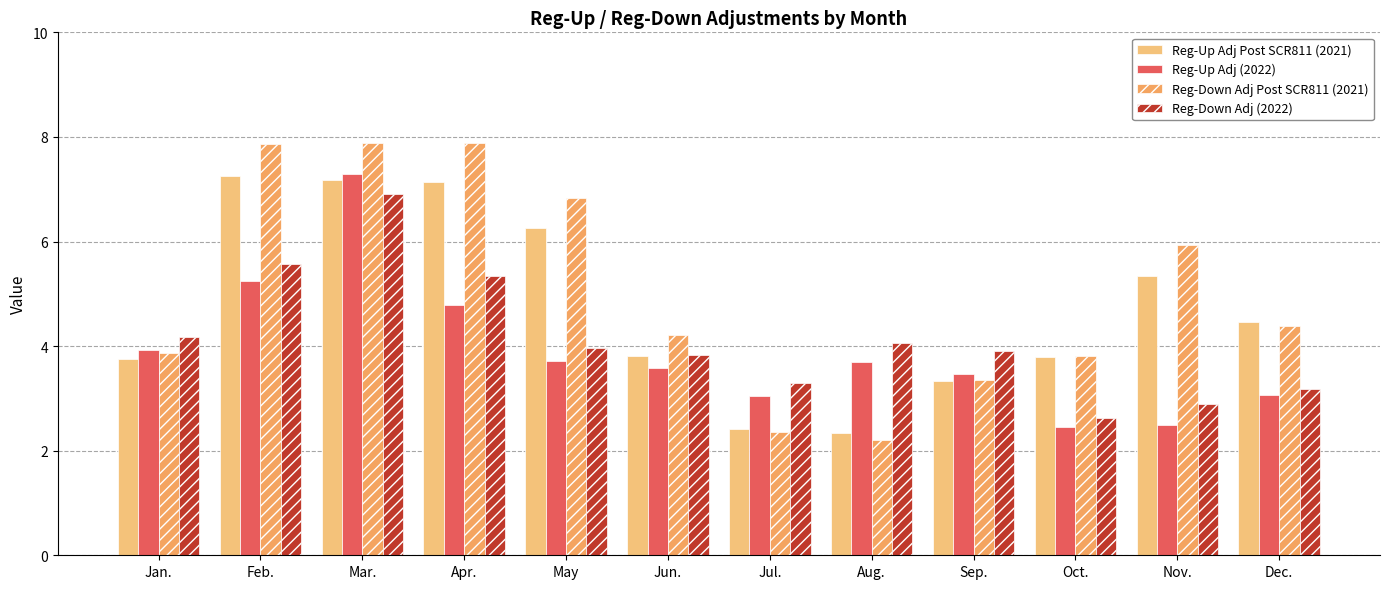

Are the bars grouped side by side (vs. stacked)?

Yes